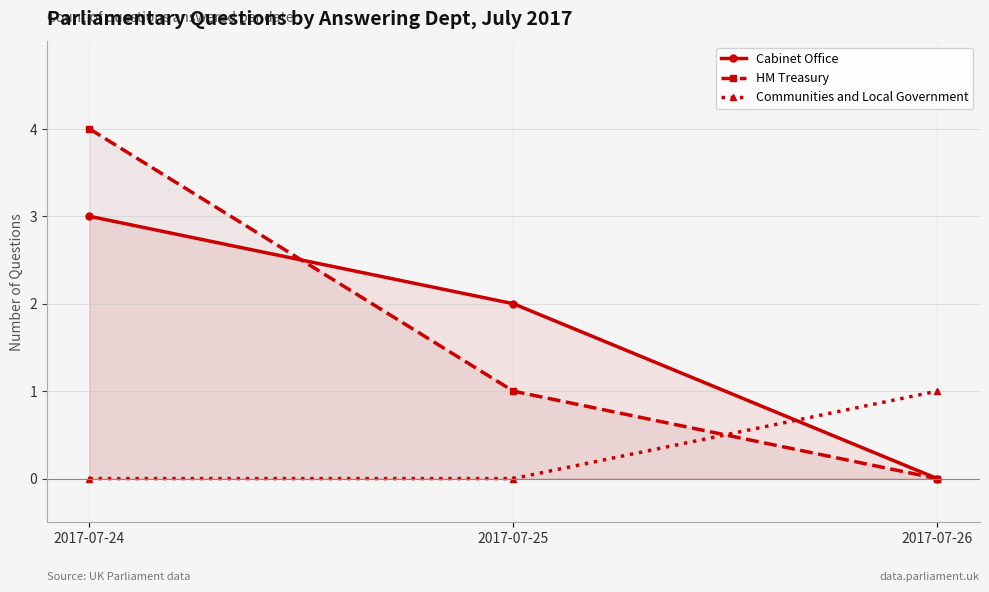

At how many categories does at least one series exceed 3?

1